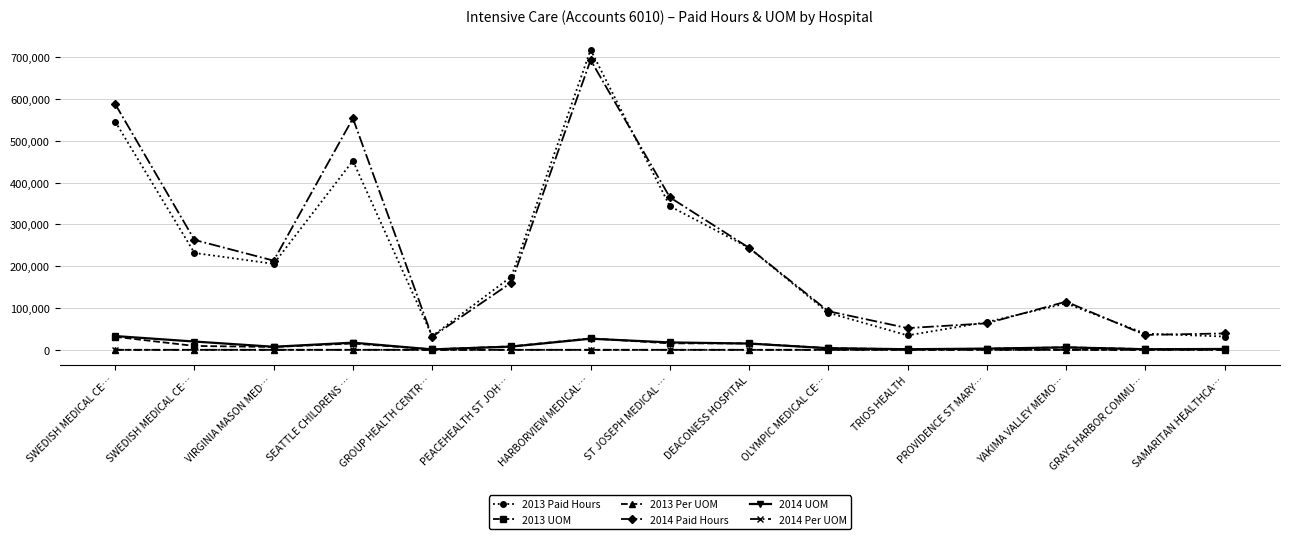

What is the sum of the 2013 UOM values at PEACEHEALTH ST JOH… and SWEDISH MEDICAL CE…?

39481.0